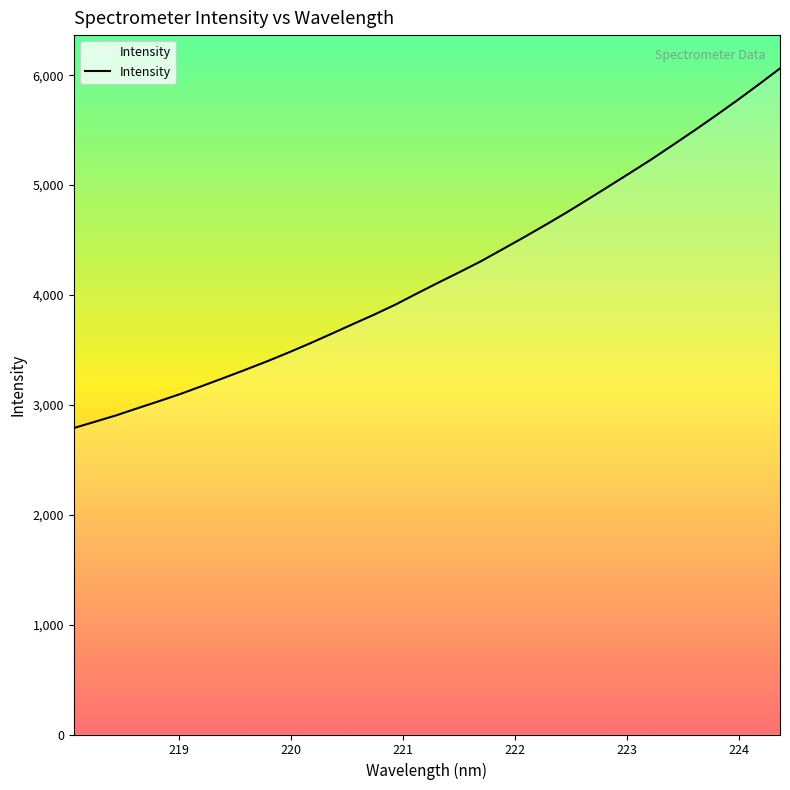

Count the number of categories in the chart.

34